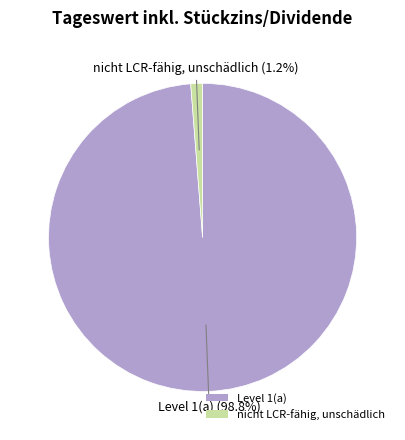

Do nicht LCR-fähig, unschädlich and Level 1(a) together represent more than half of the pie?

Yes